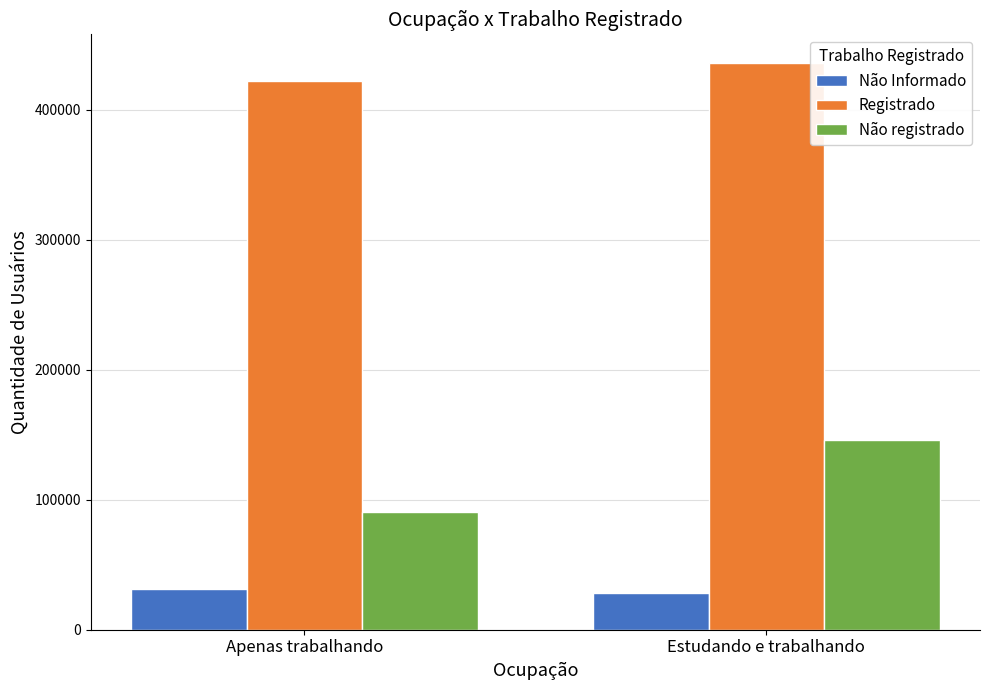

What position from the left is Estudando e trabalhando?

2